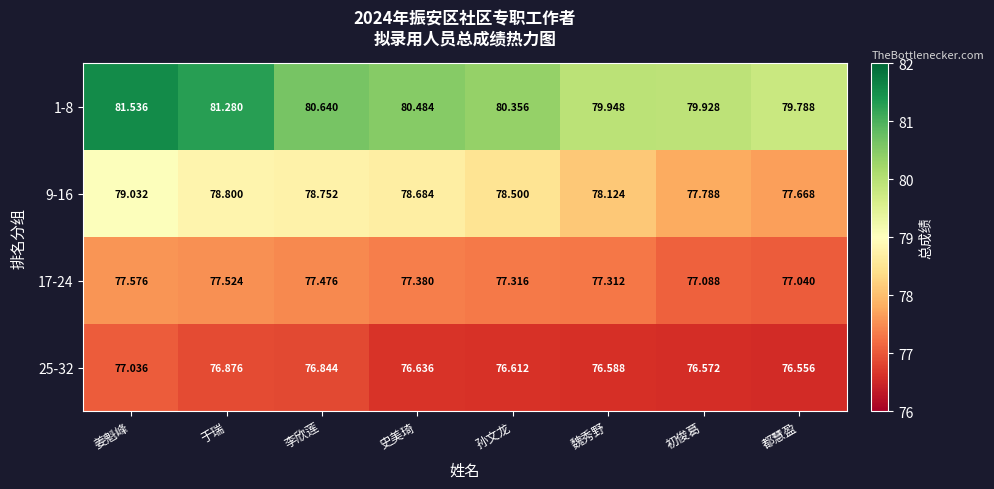

What is the total value across all series at 史美琦?

313.2